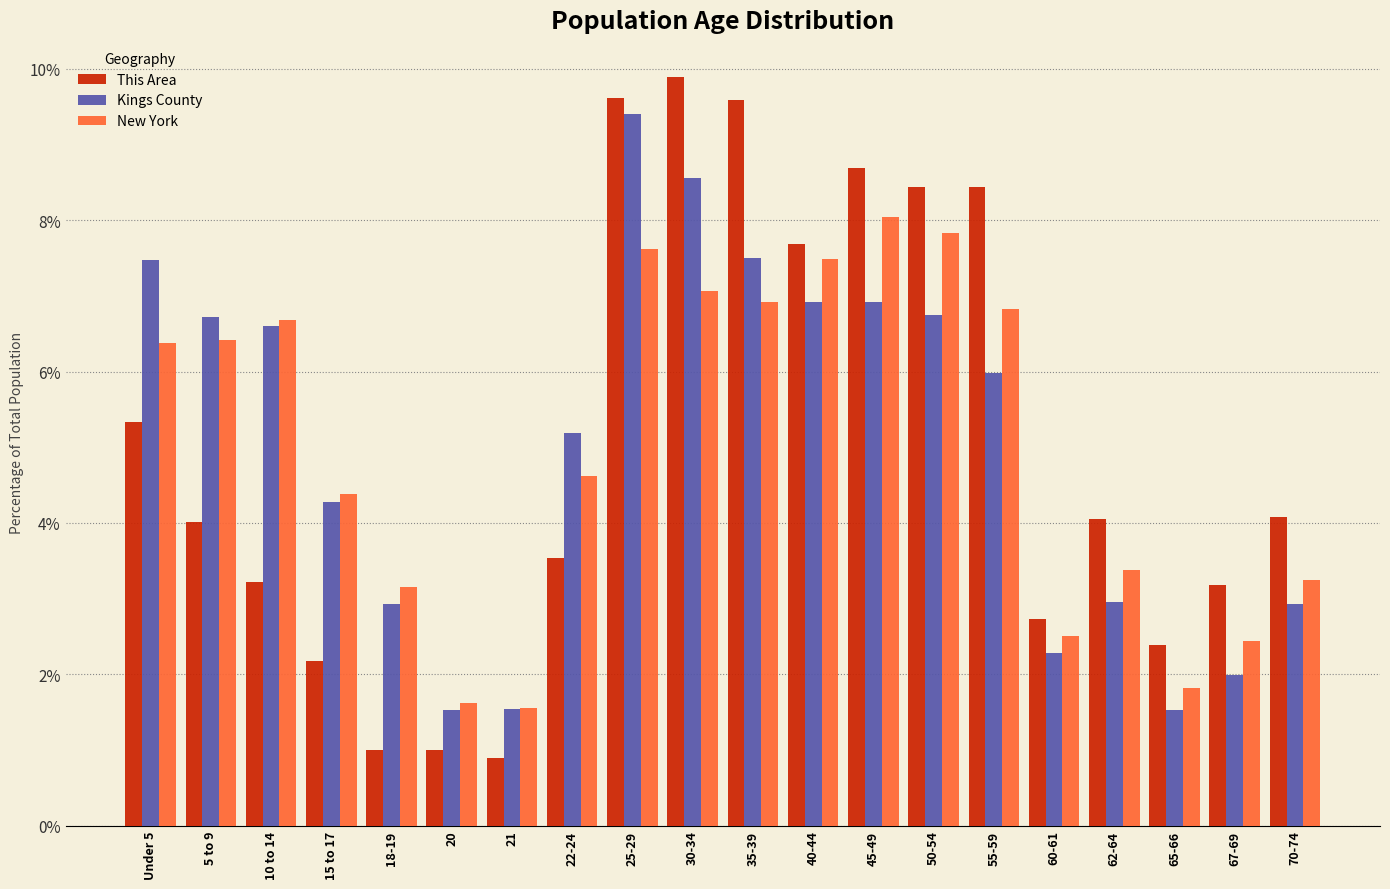

What is the difference between the maximum and minimum values in the New York series?

6.5